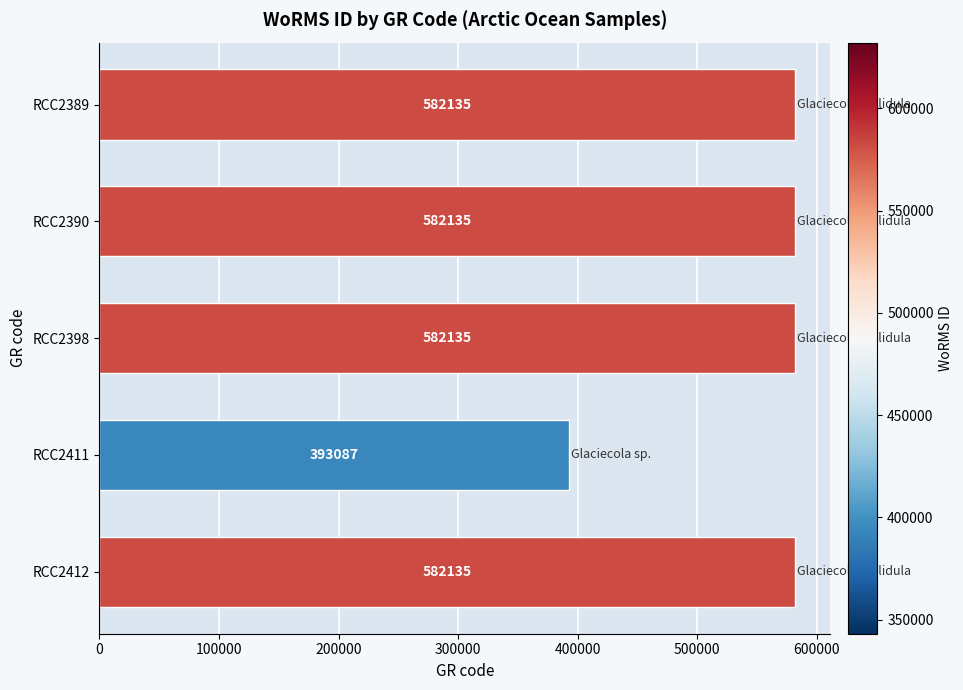

Approximately how many times larger is the value at RCC2412 compared to RCC2411?

1.5